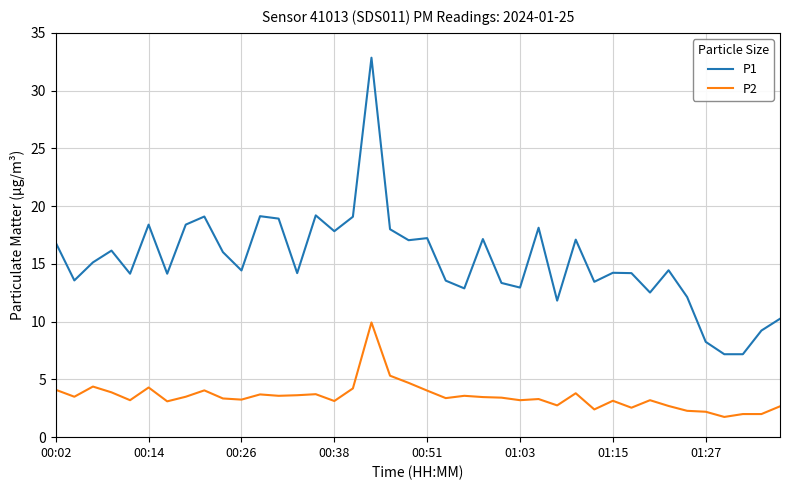

Which series has the largest total across all categories?

P1